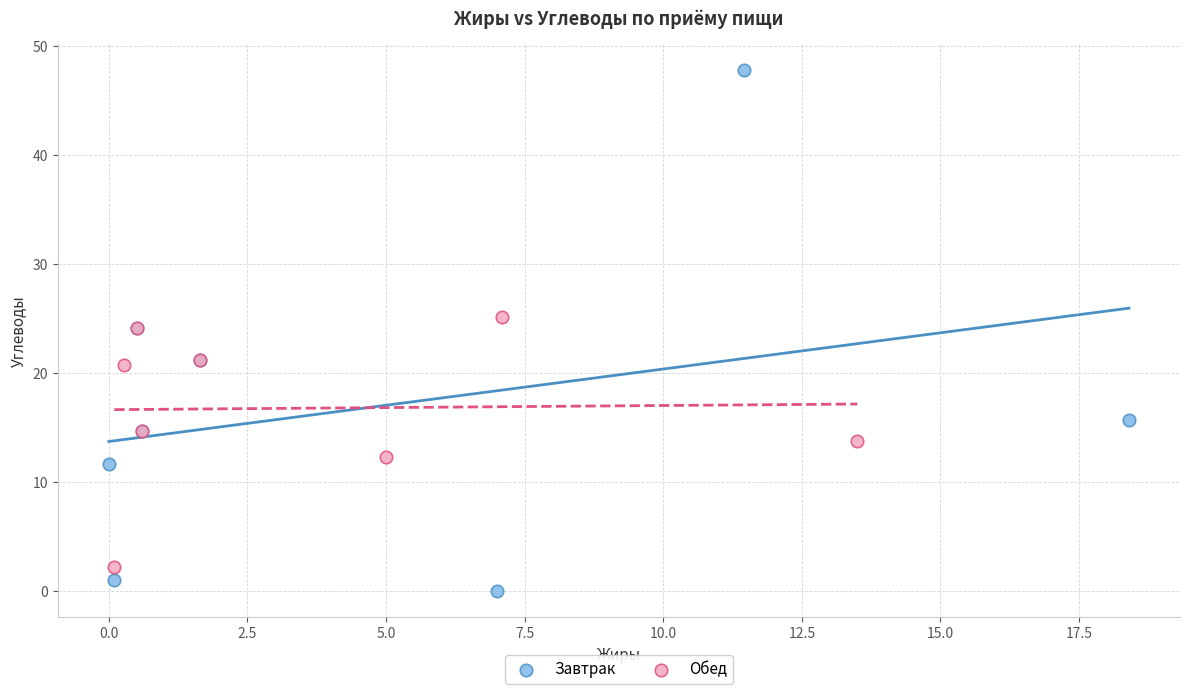

Which series reaches the minimum Y coordinate?

Завтрак